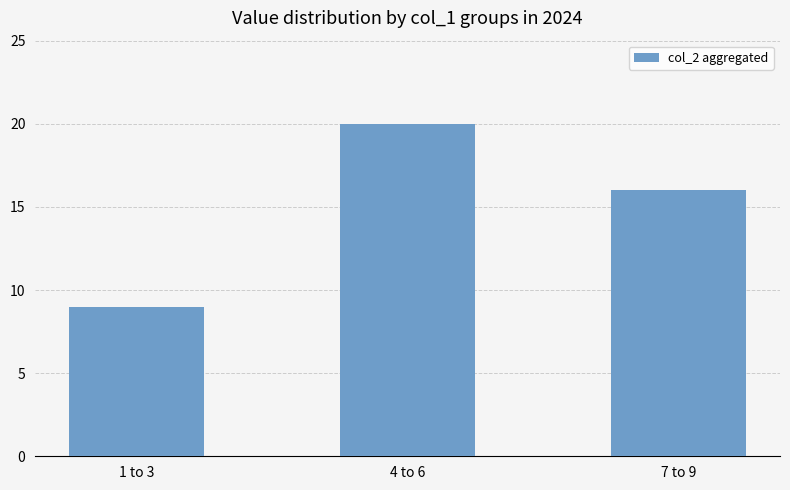

What is the difference between the values at 1 to 3 and 4 to 6?

11